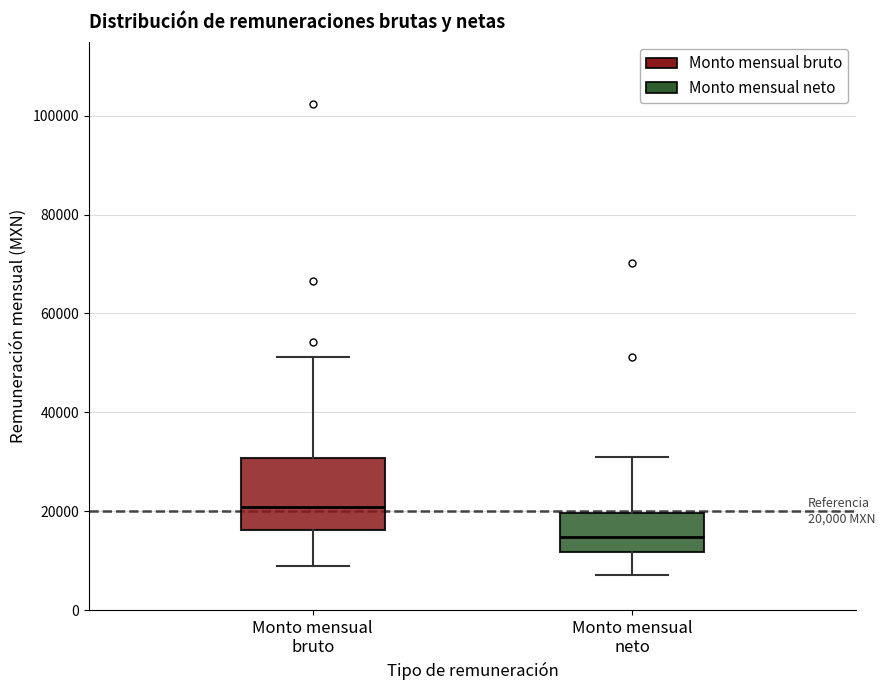

Which box has the highest median line?

Monto mensual bruto